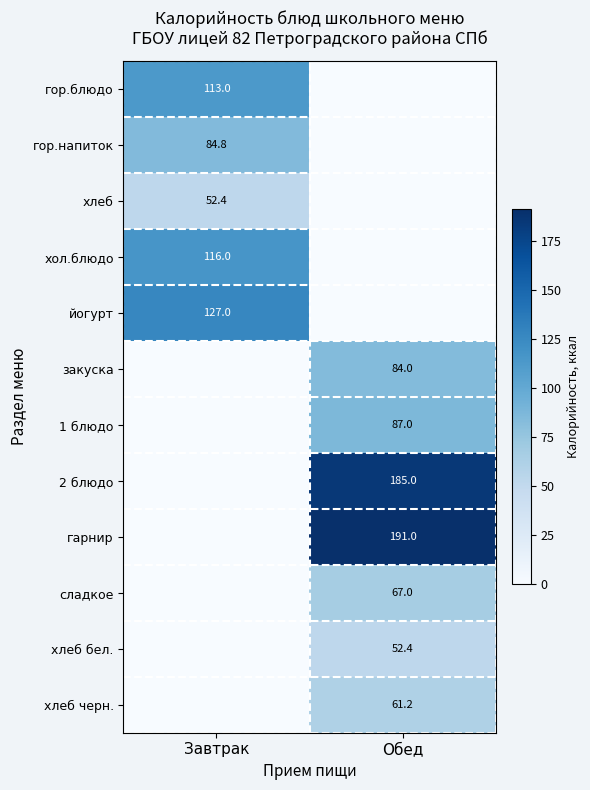

The value of гор.блюдо at Завтрак is 148.2. True or false?

False